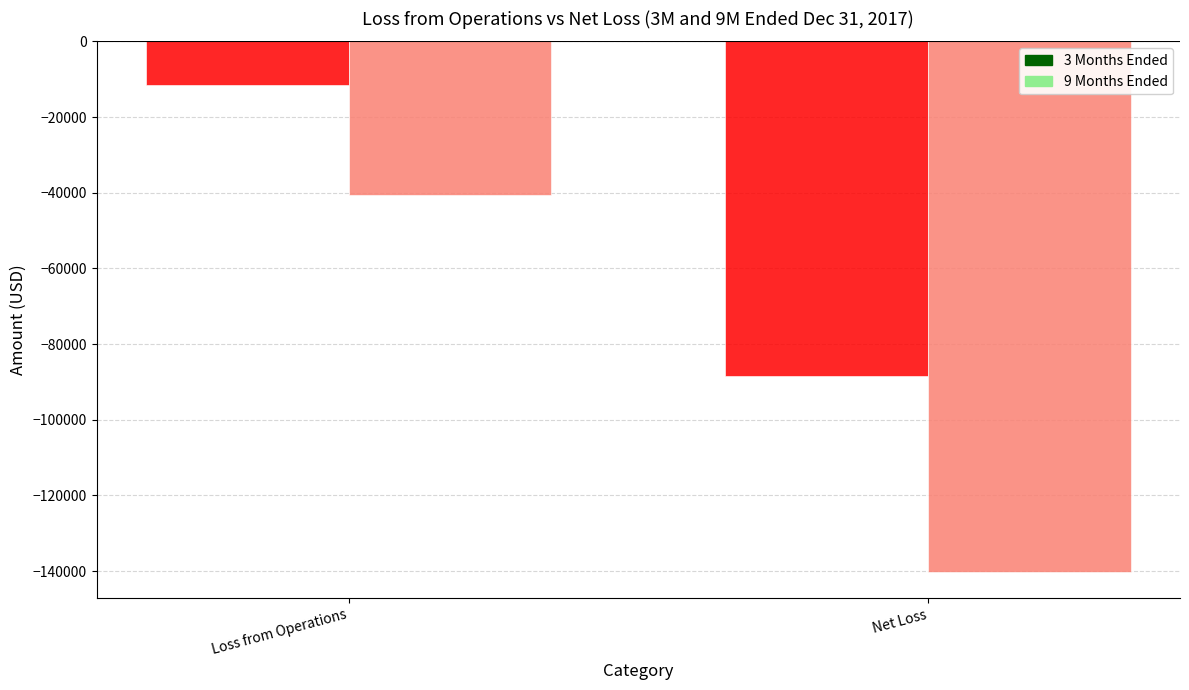

Which category has the lowest value across all series?

Net Loss